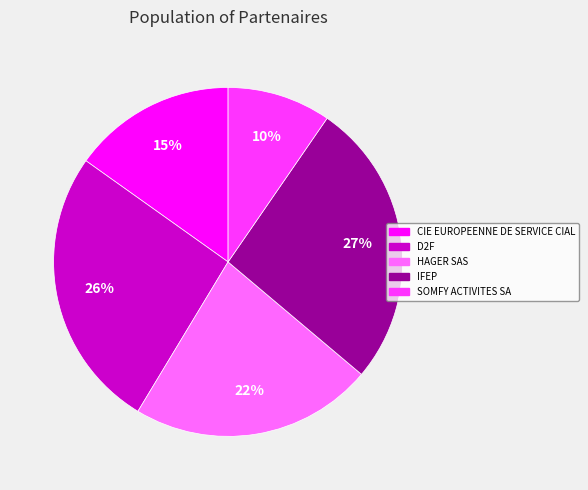

Which category has the smallest portion of the pie?

SOMFY ACTIVITES SA